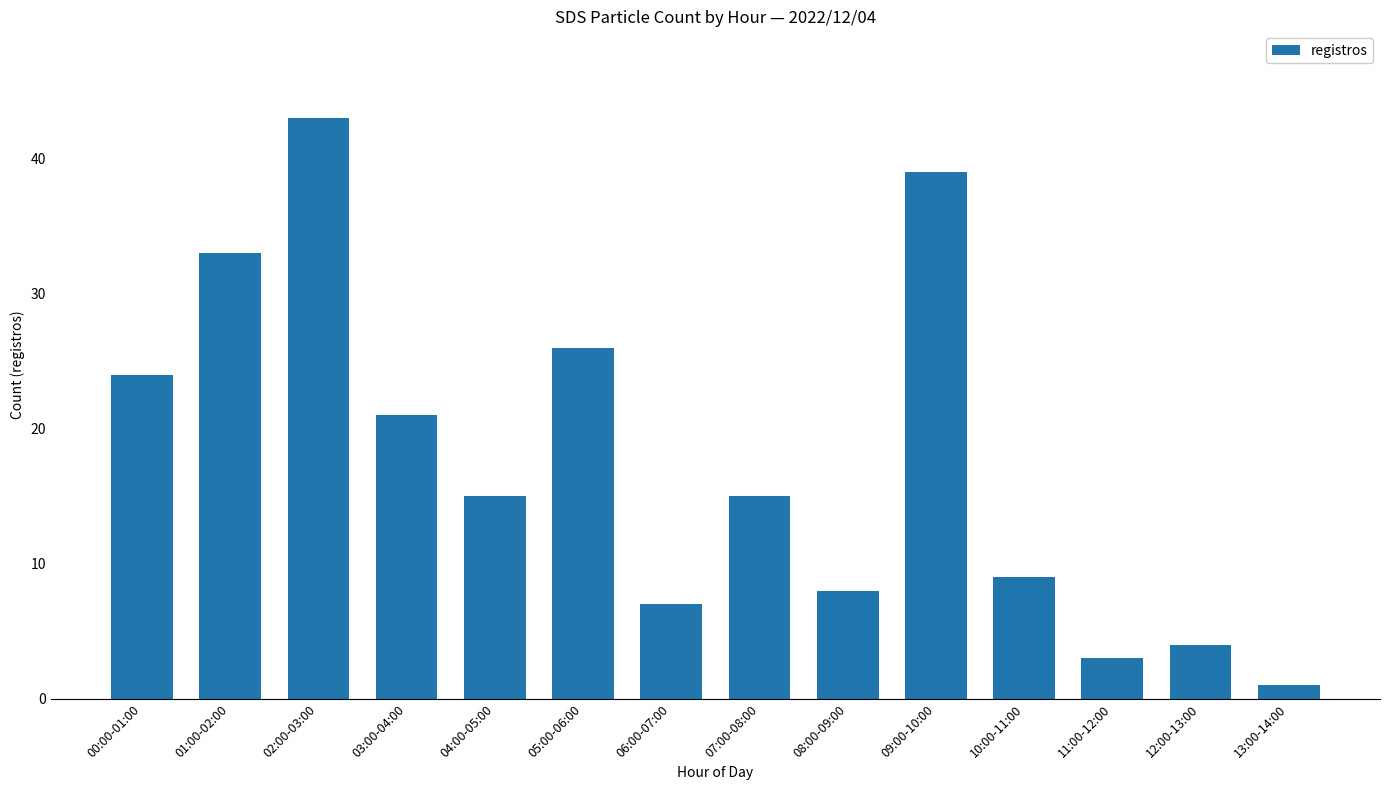

How many series are shown in this chart?

1